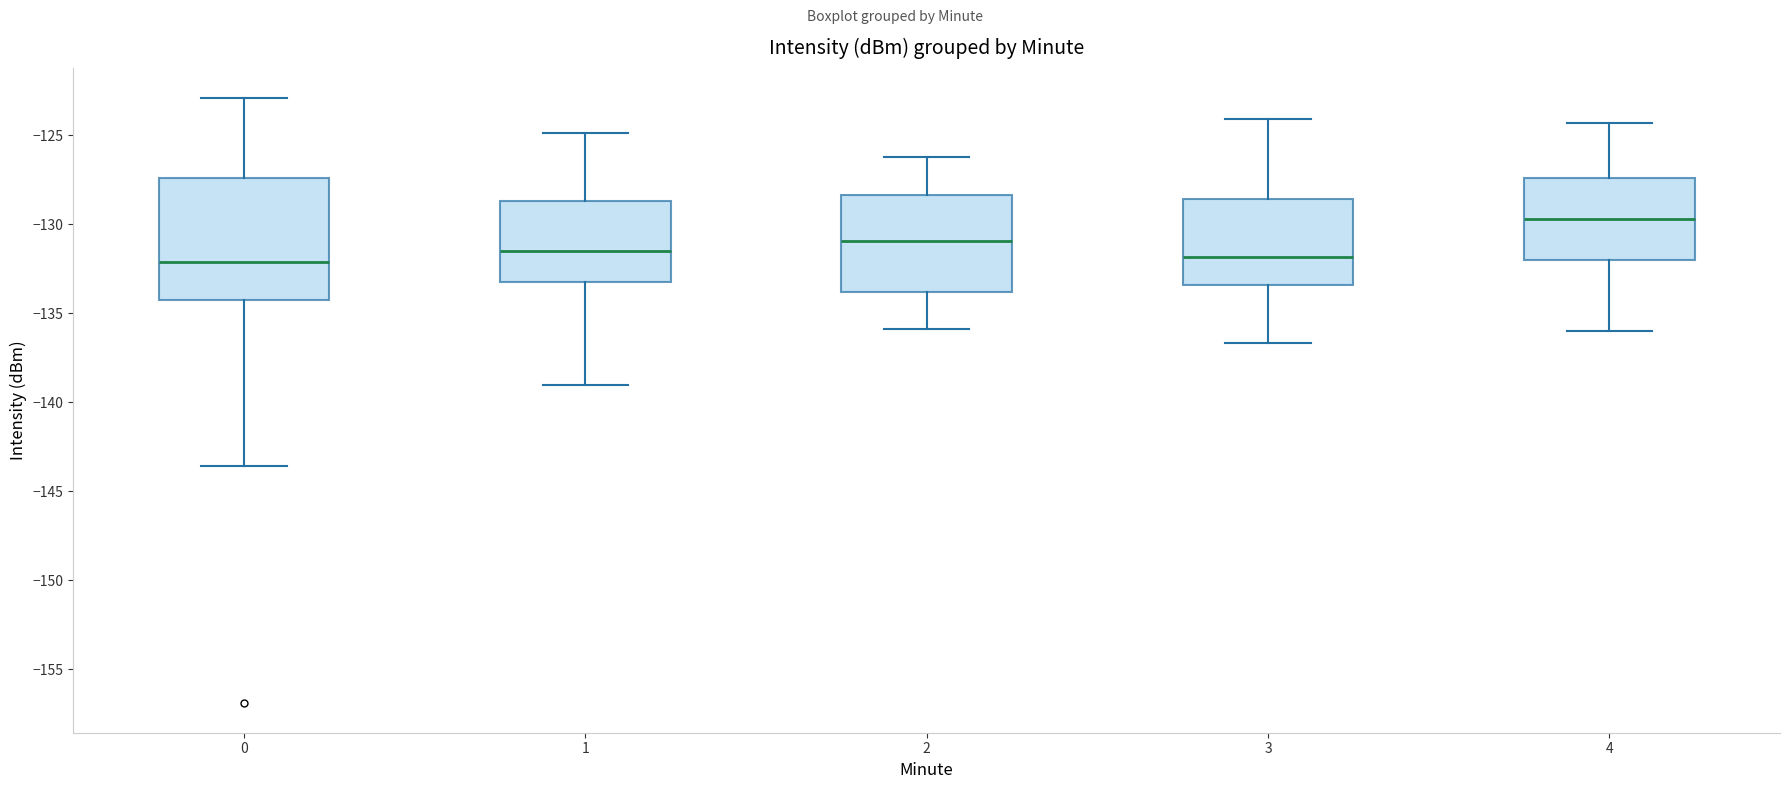

Where is the upper edge of the box at x = 1 on the y-axis? The values are not printed on the chart, so give them approximately, as read against the axis.

-128.5